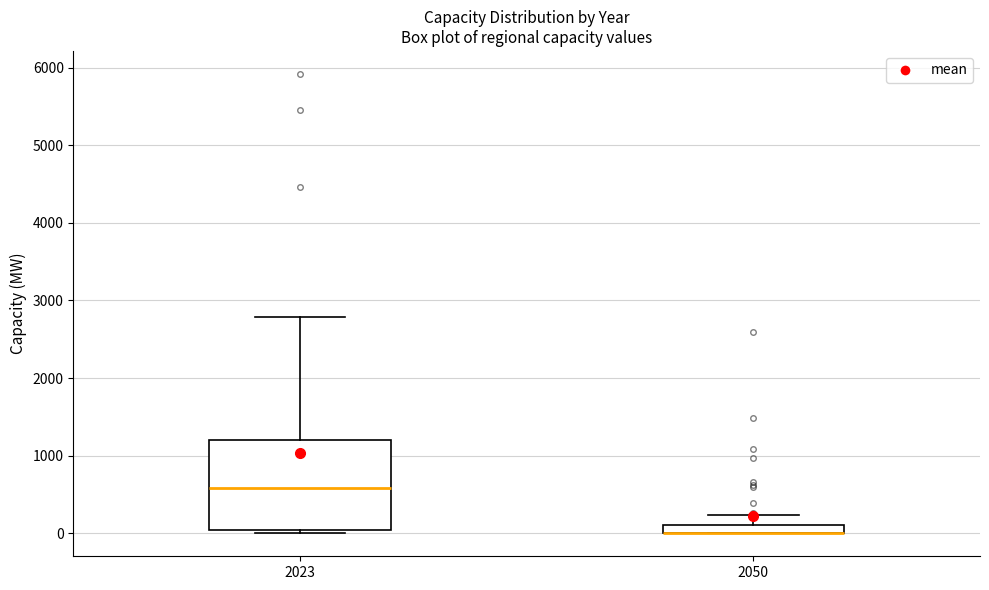

Where is the lower edge of the box at x = 2050 on the y-axis? The values are not printed on the chart, so give them approximately, as read against the axis.

0